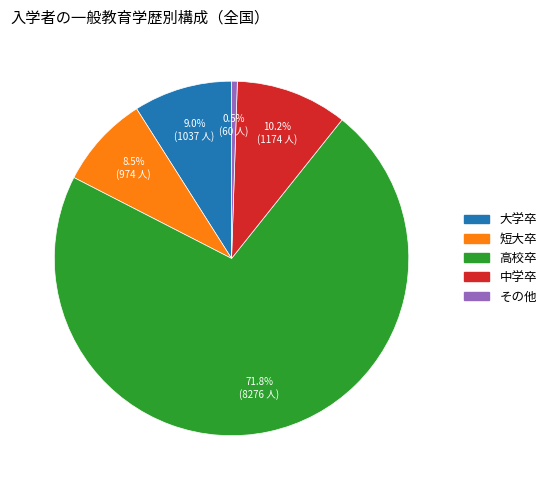

How many slices are in this pie chart?

5